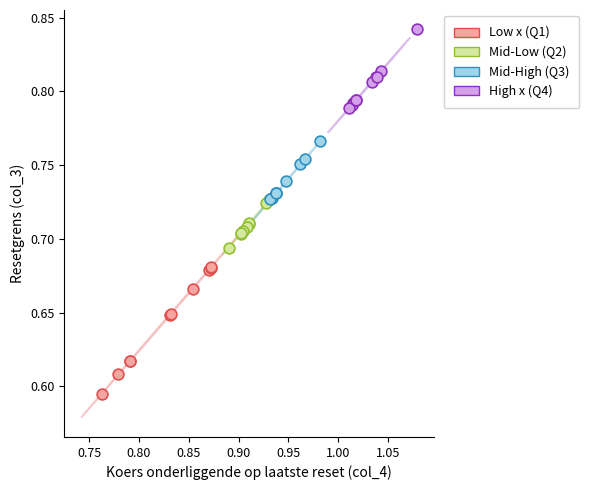

Which series has the largest Y range (max minus min)?

Low x (Q1)